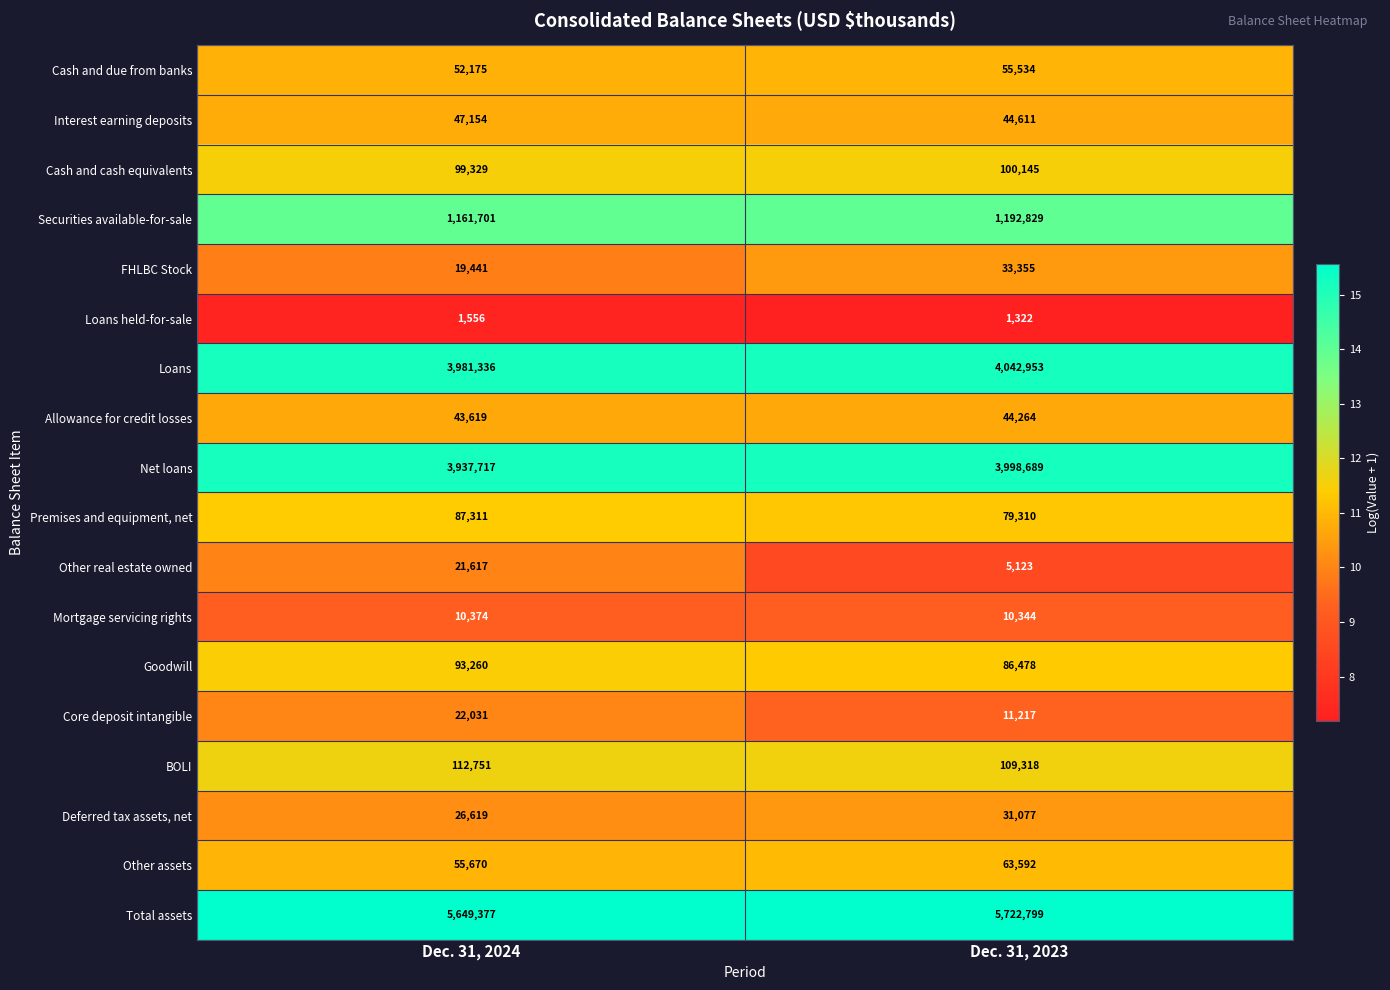

Which category has the highest value in the Loans held-for-sale series?

Dec. 31, 2024